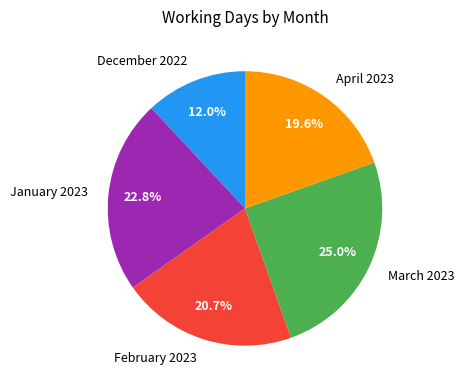

Is there any slice that represents more than half of the pie?

No